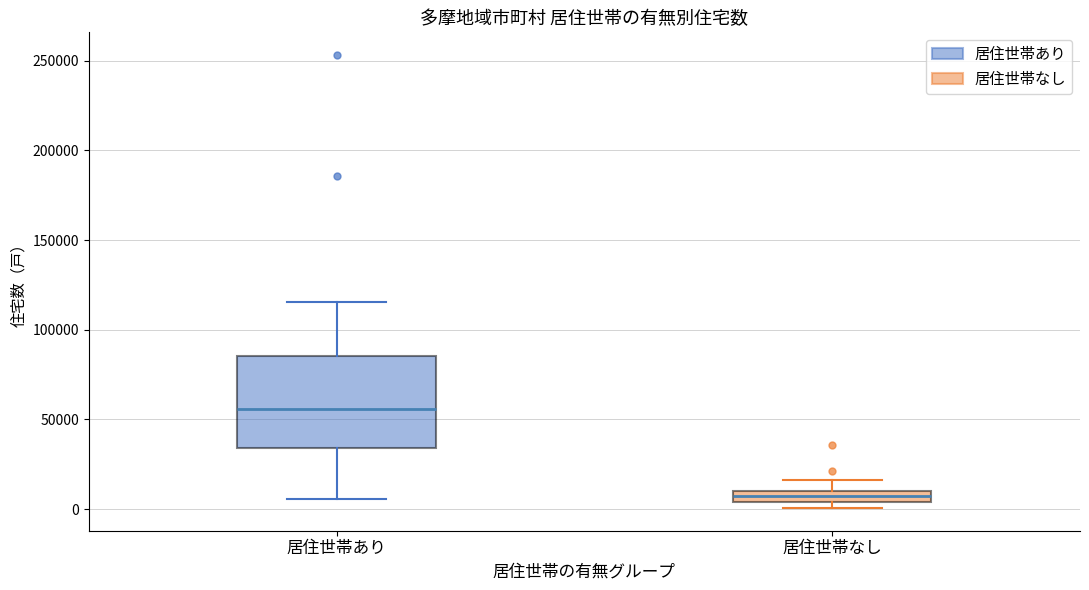

Where is the lower edge of the box for 居住世帯あり on the y-axis? The values are not printed on the chart, so give them approximately, as read against the axis.

35000